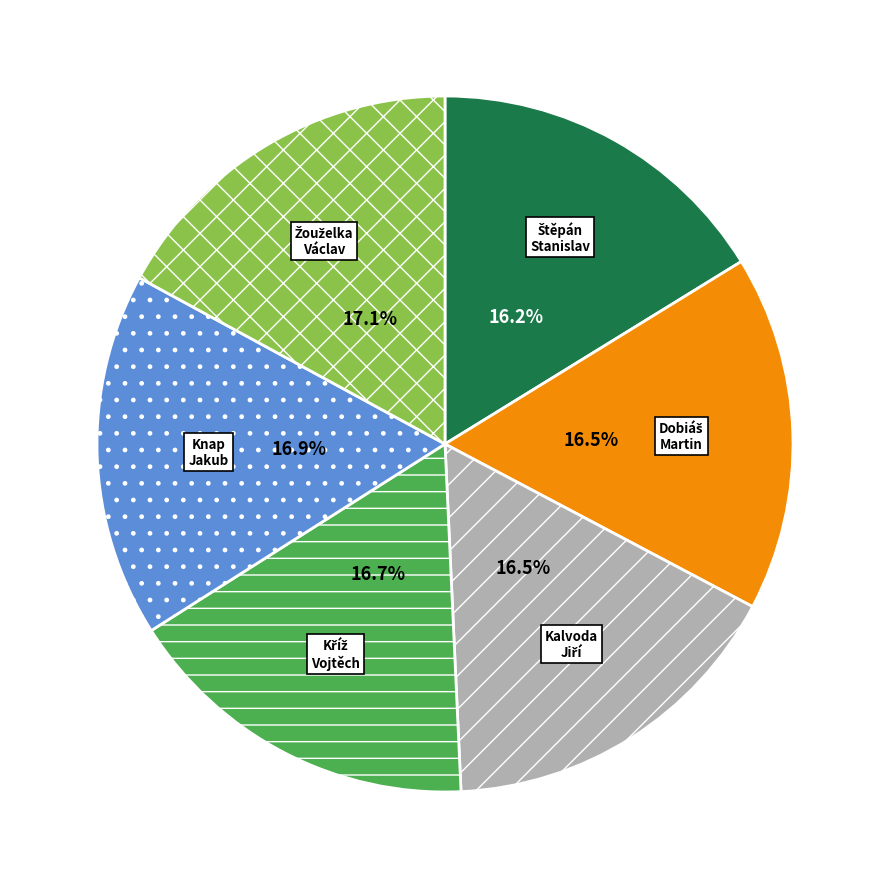

Is there a majority slice in this chart?

No